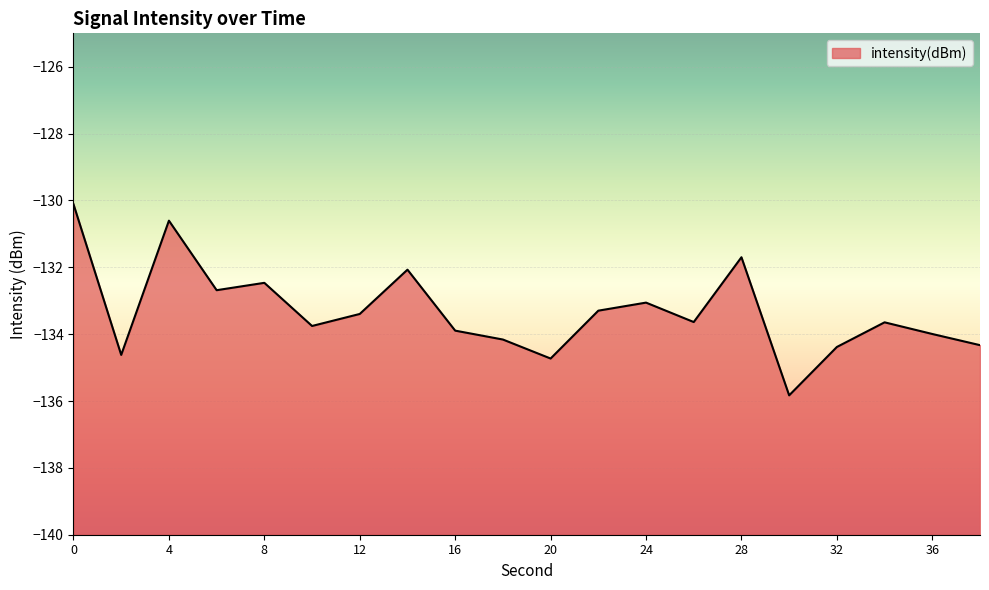

Between 26 and 28, which is larger?

28